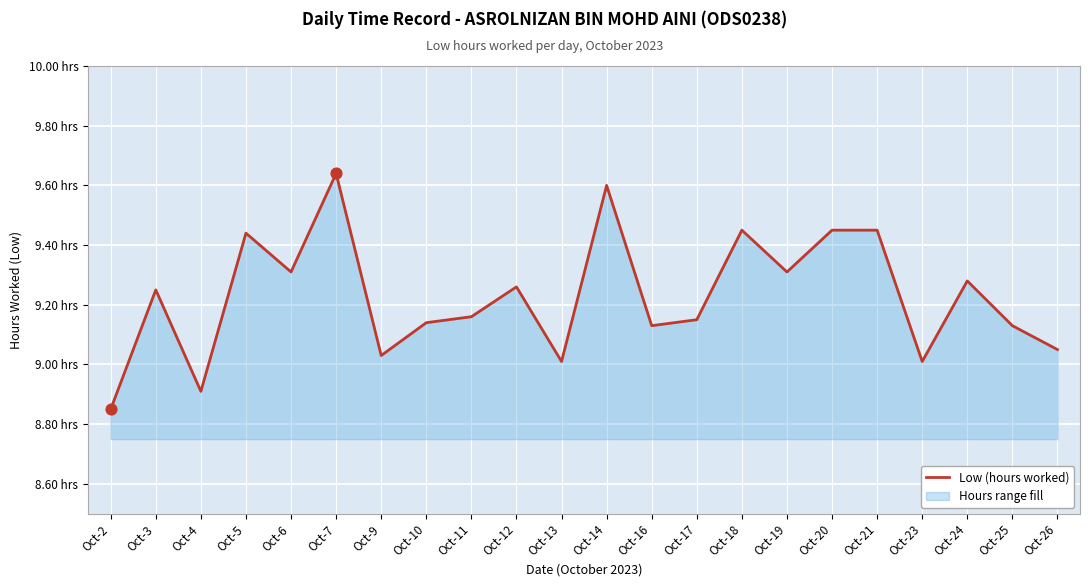

What is the change in value from Oct-13 to Oct-21?

+0.4